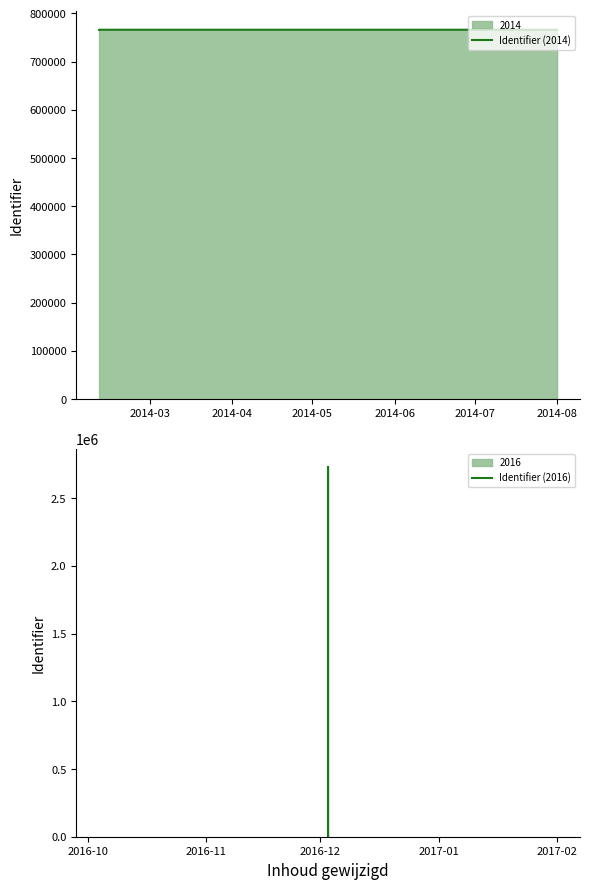

What is the ratio of the value at 2014-02-10 to the value at 2014-07-12?

1.0